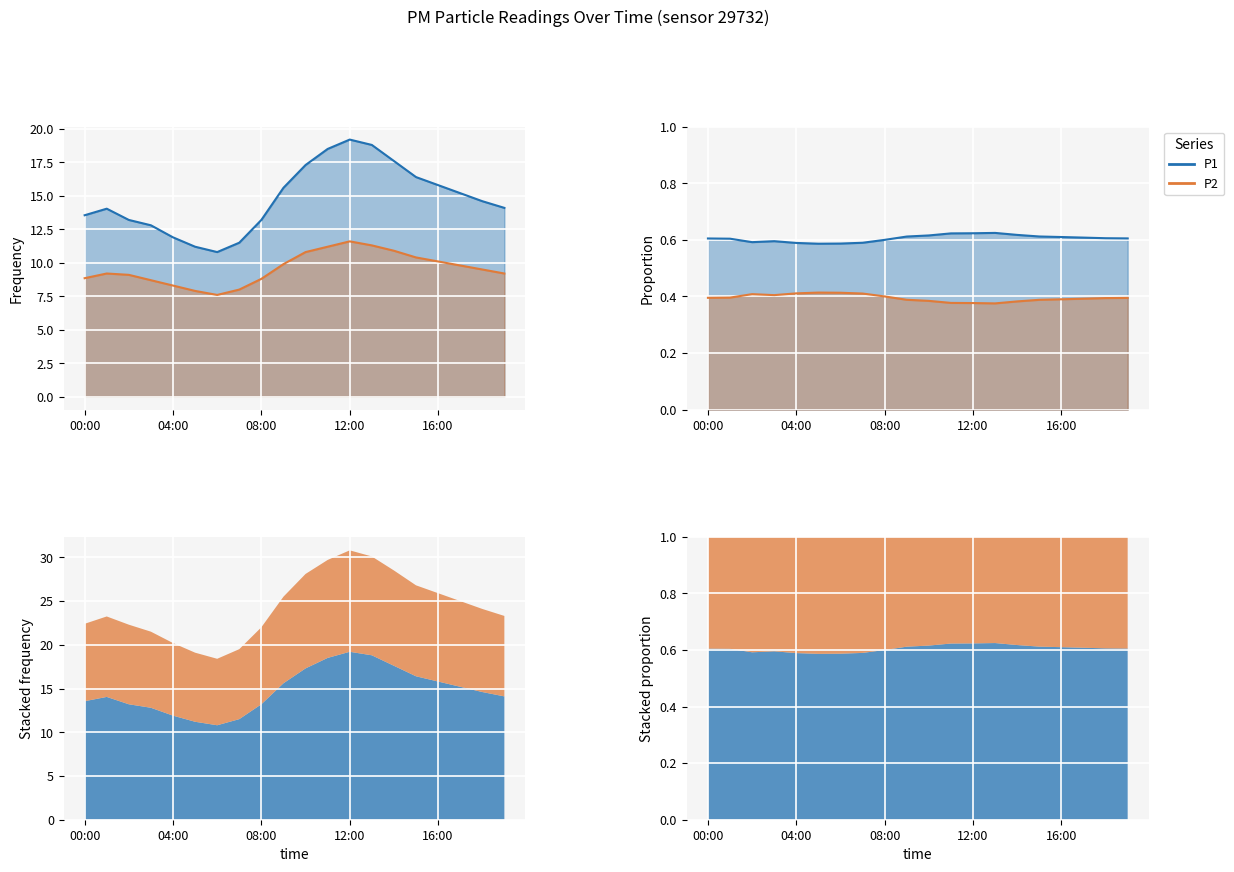

Where is P2 nearest to the value 9?

02:00